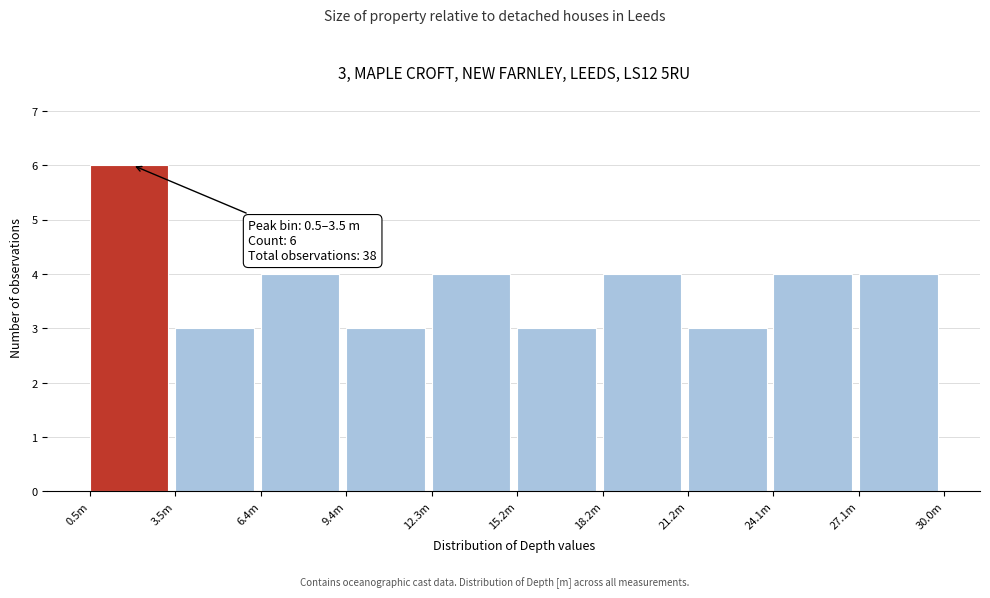

Reading left to right, extract all data points from this chart.

6	3	4	3	4	3	4	3	4	4